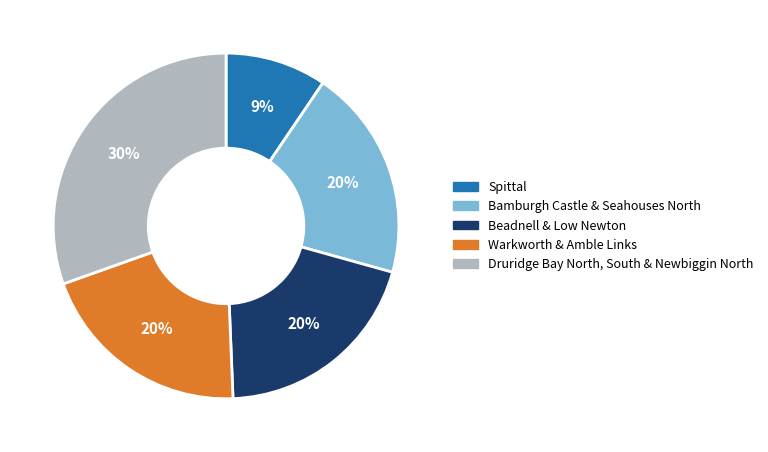

Which has a higher value, Spittal or Druridge Bay North, South & Newbiggin North?

Druridge Bay North, South & Newbiggin North